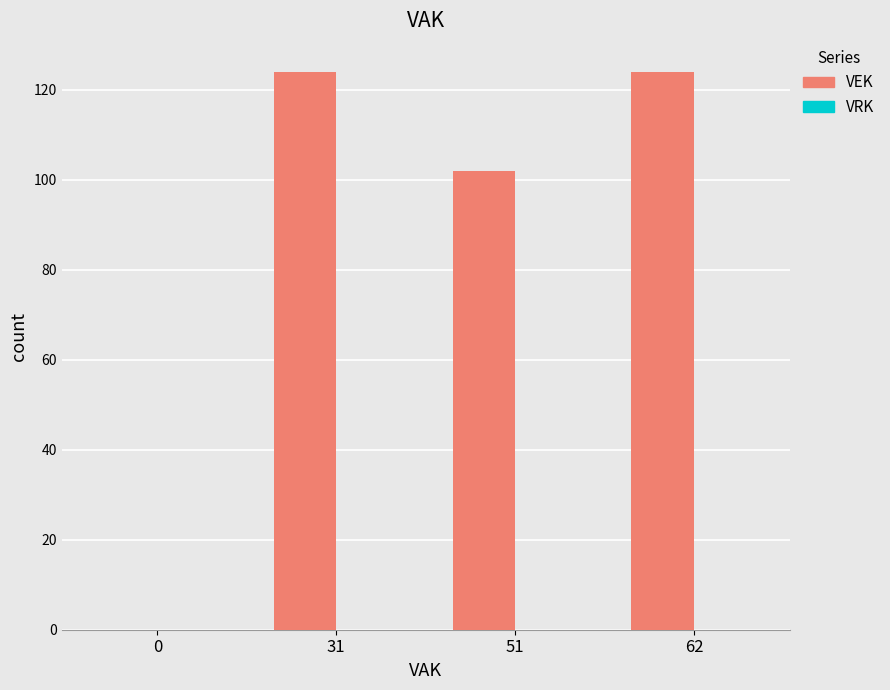

What is the sum of all values?

350